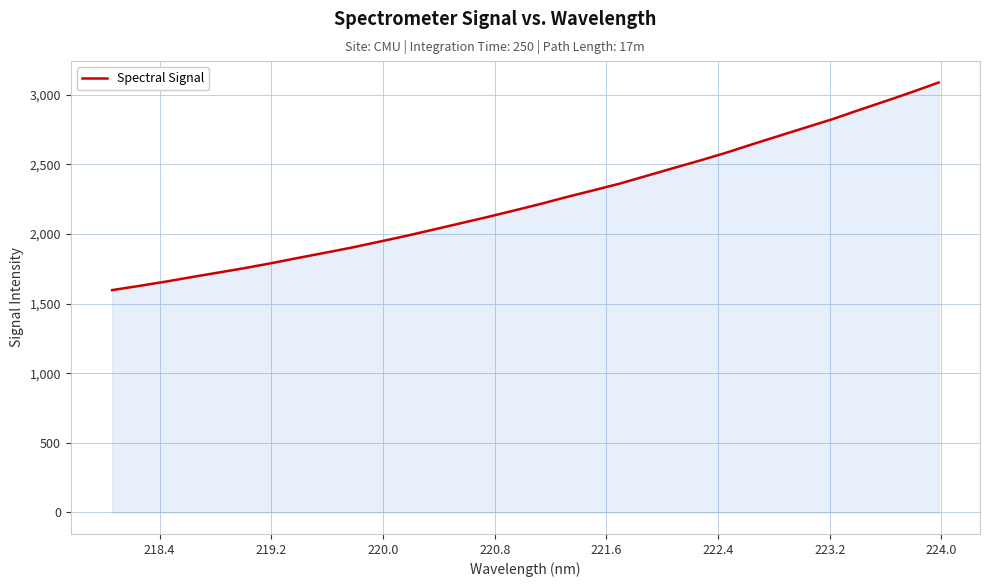

What is the minimum value shown in the chart?

1597.5